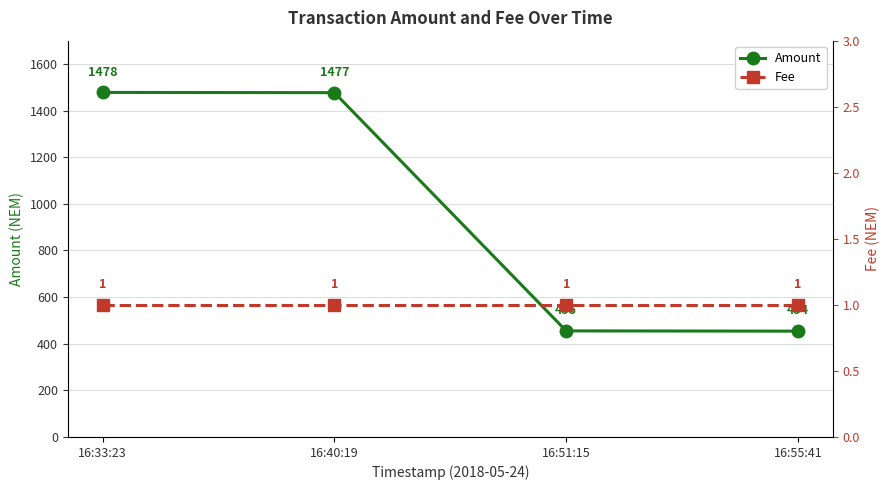

True or false: Amount and Fee intersect in this chart.

False